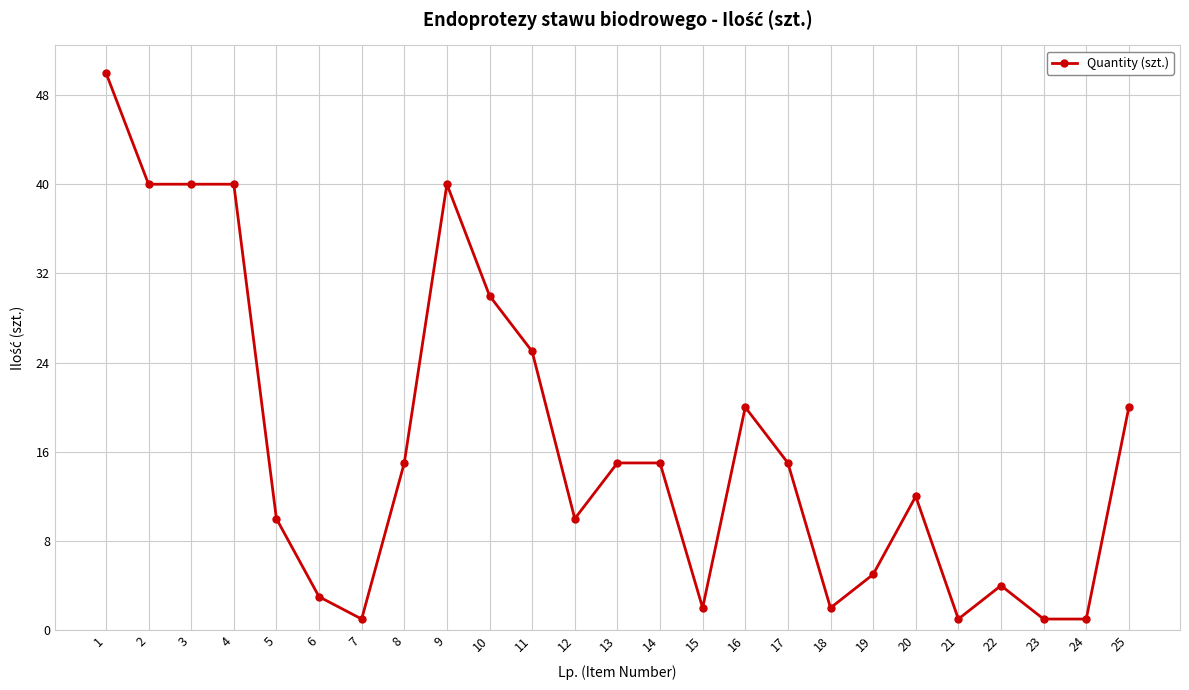

Where is the data nearest to the value 25?

11